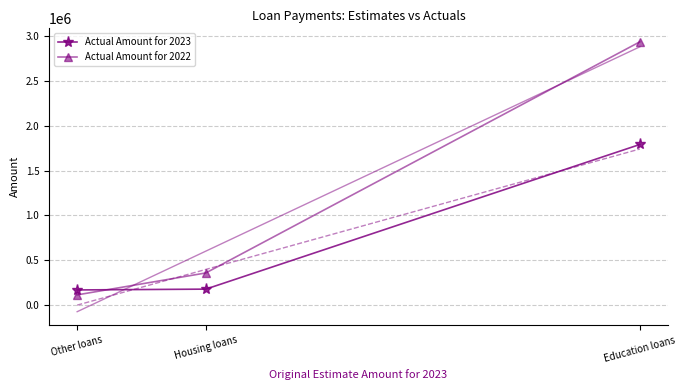

What is the label of the 2nd point from the right?

Housing loans